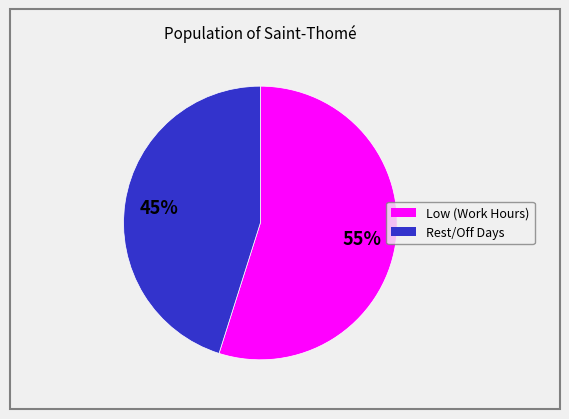

How many slices are in this pie chart?

2